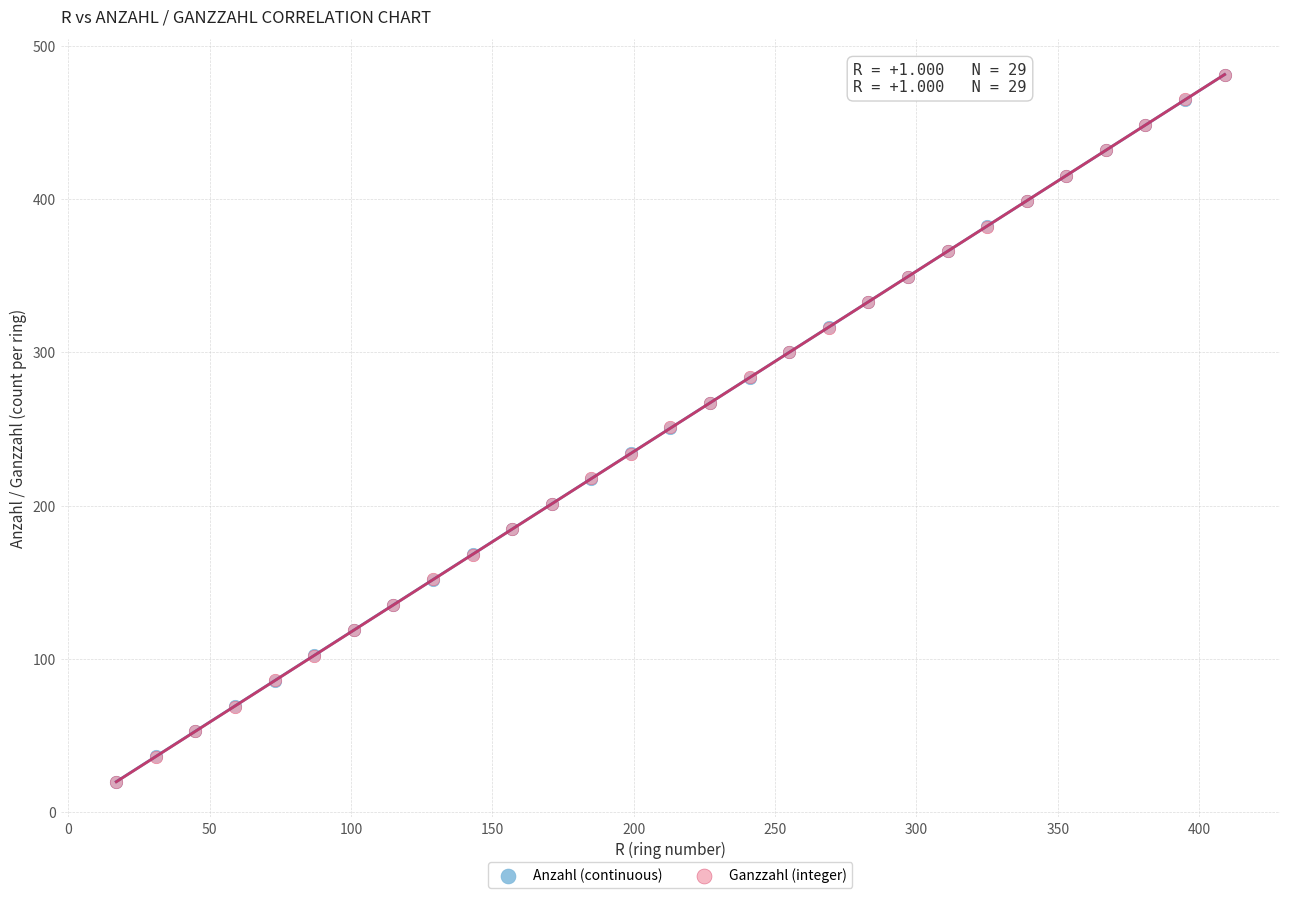

What are all the series names shown in the legend?

Anzahl (continuous), Ganzzahl (integer)